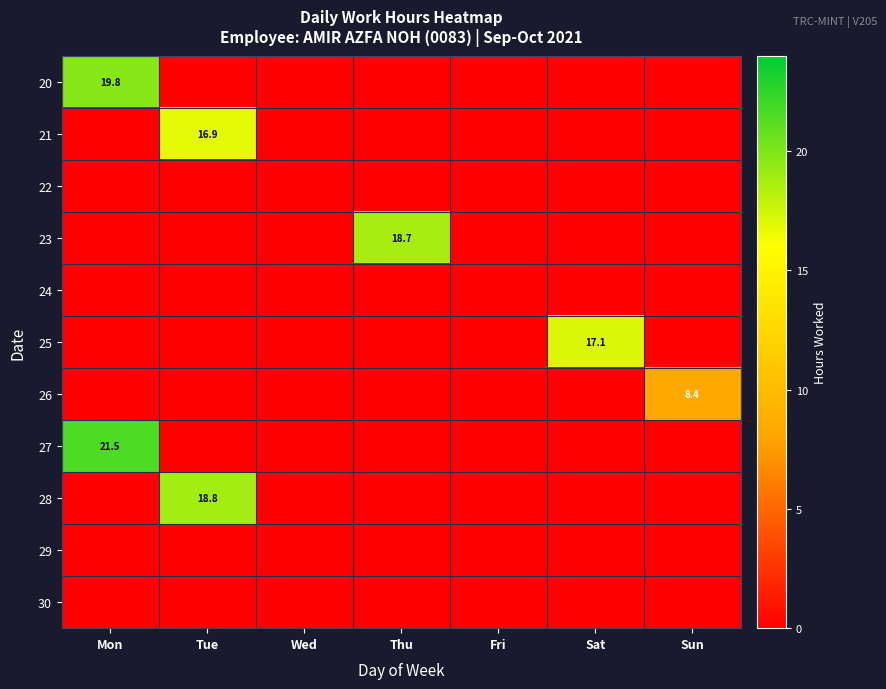

At how many categories does at least one series exceed 3?

5